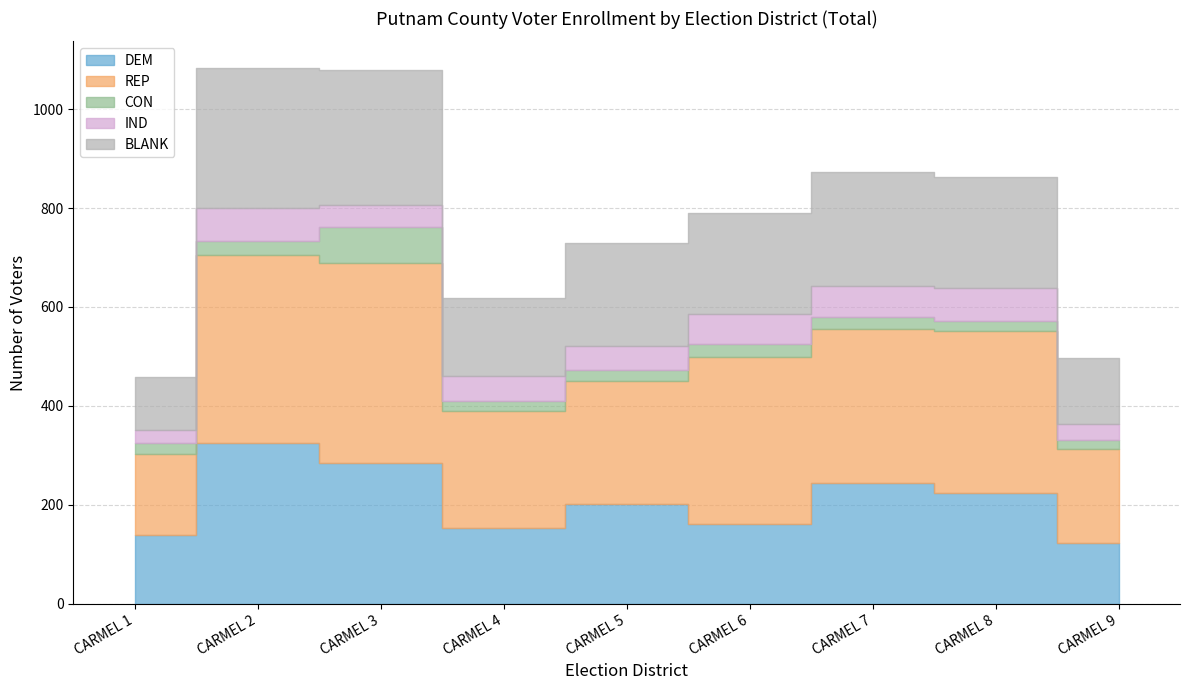

At which label is REP closest to 284?

CARMEL 7